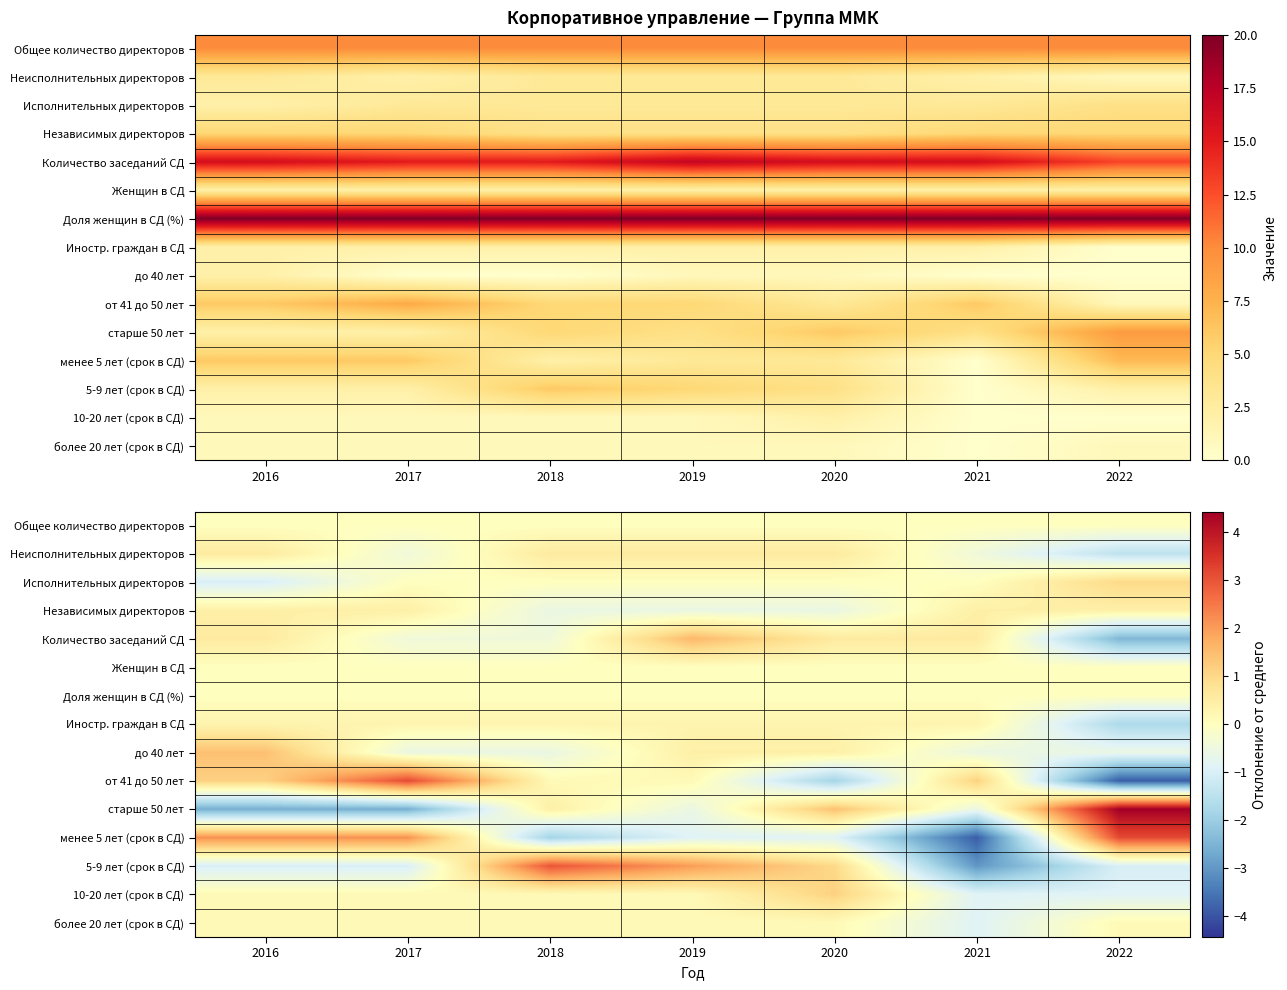

The value of от 41 до 50 лет at 2020 is -1.9. True or false?

True